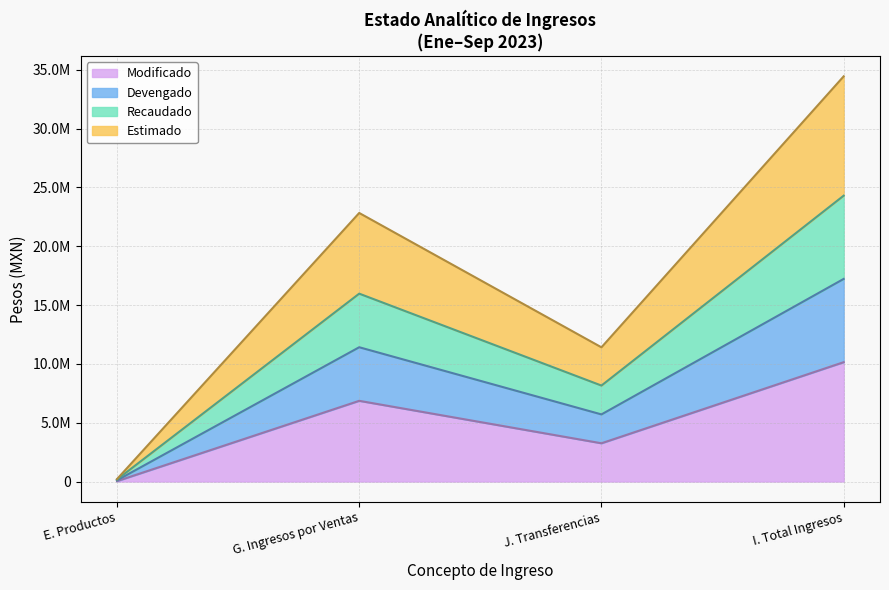

At which category does the chart reach its peak across all series?

I. Total Ingresos